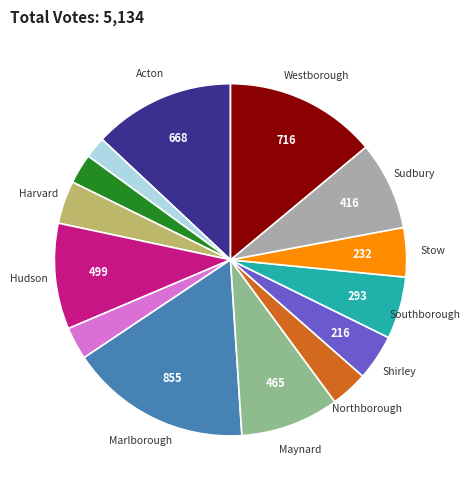

Is there a majority slice in this chart?

No